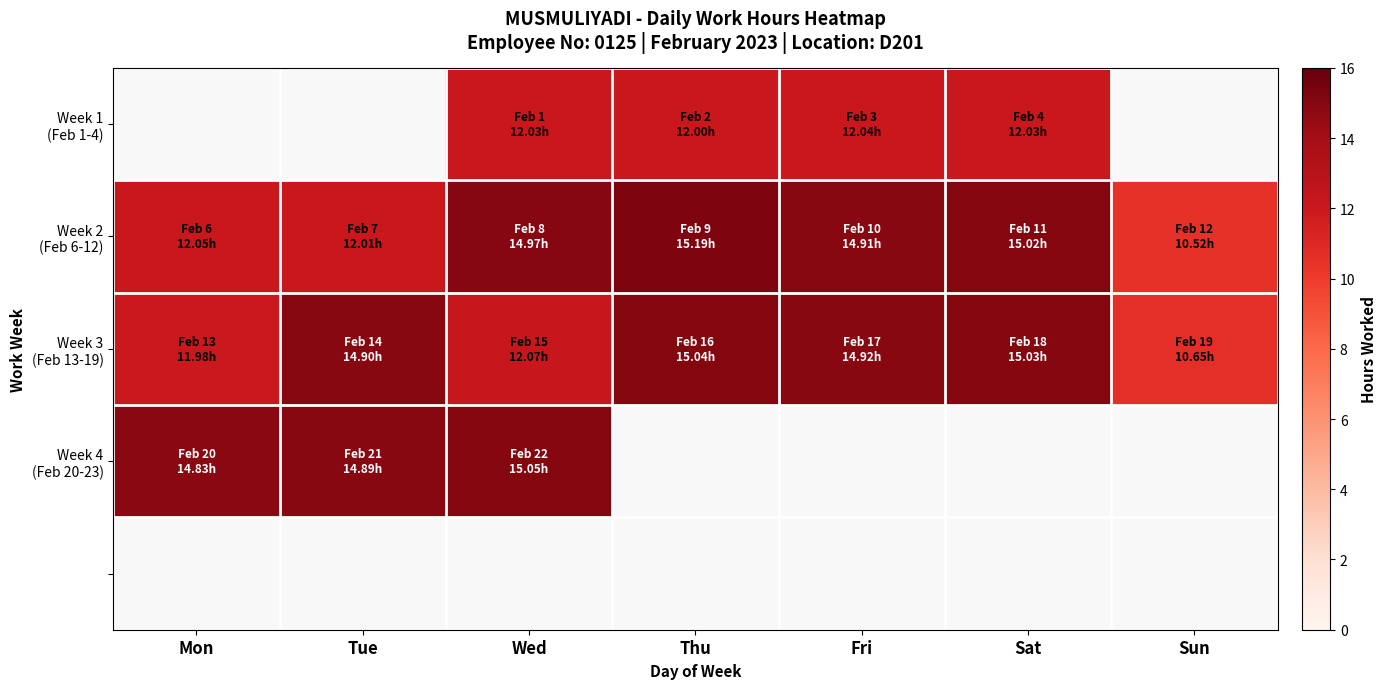

Which series has the largest total across all categories?

Week 2 (Feb 6-12)